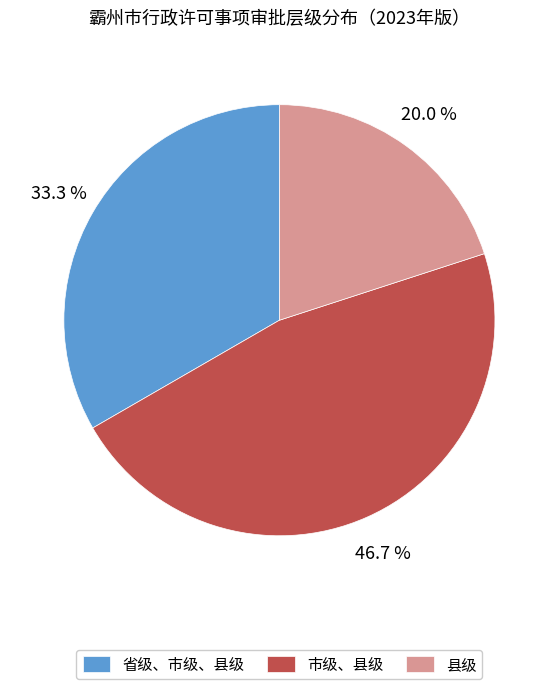

Does 市级、县级 account for over 50% of the chart?

No